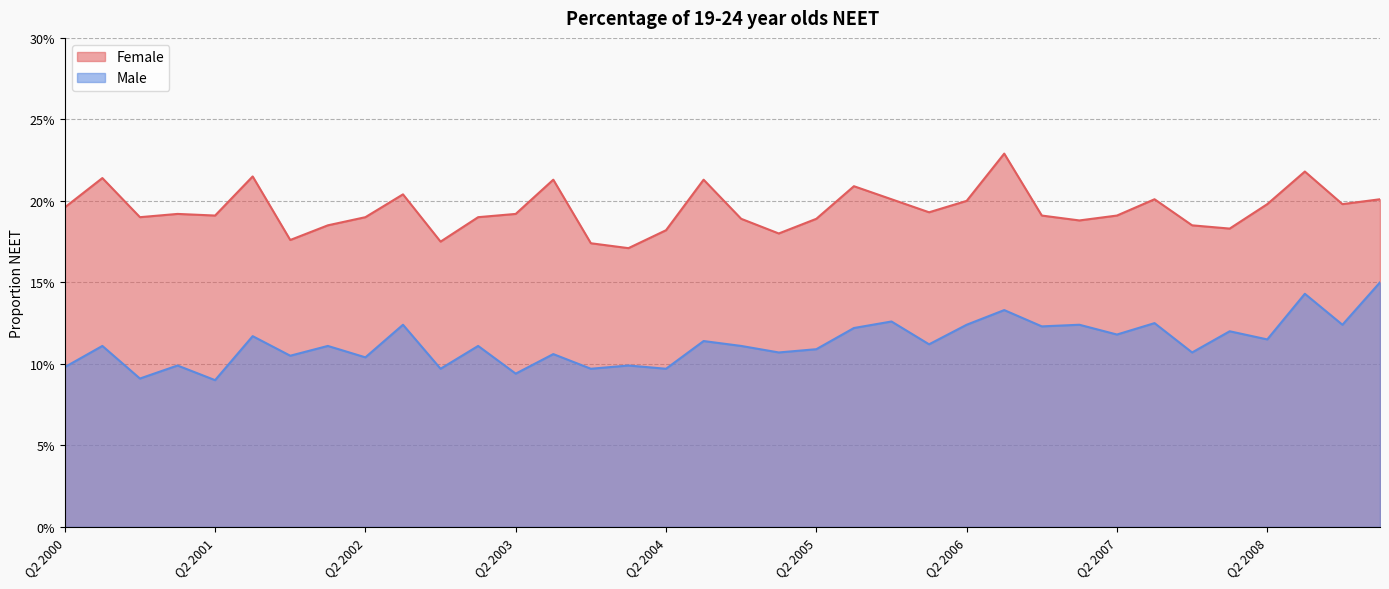

True or false: Male has a value of 0.2 at Q3 2003.

False